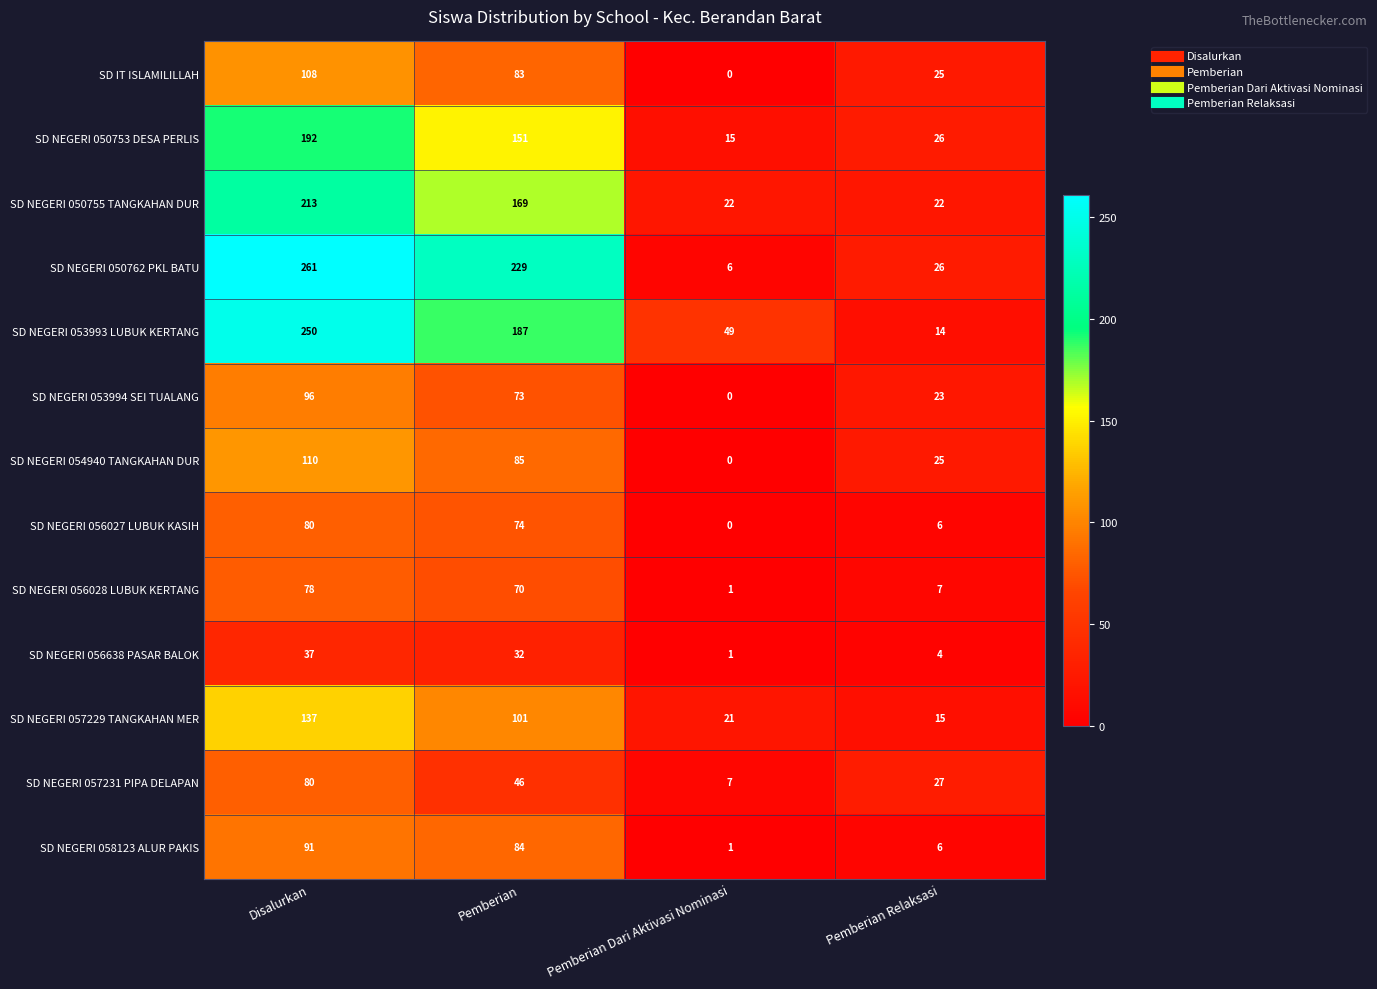

How many categories are shown in the chart?

4